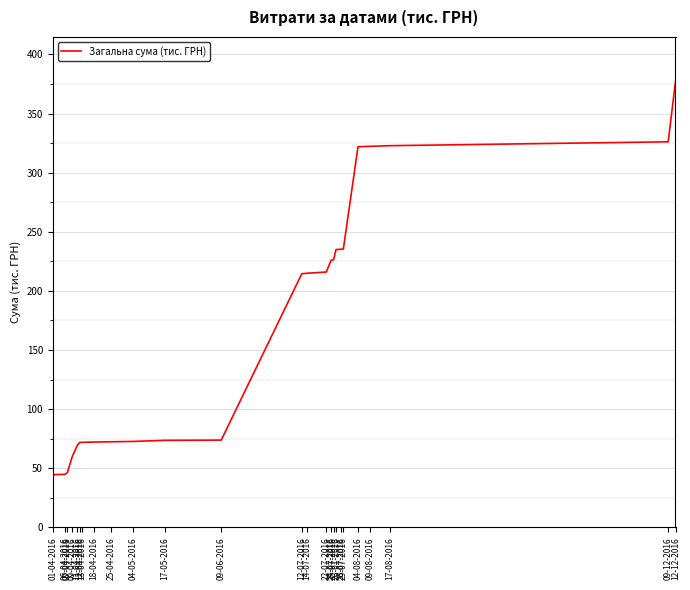

What is the greatest value displayed?

377.1